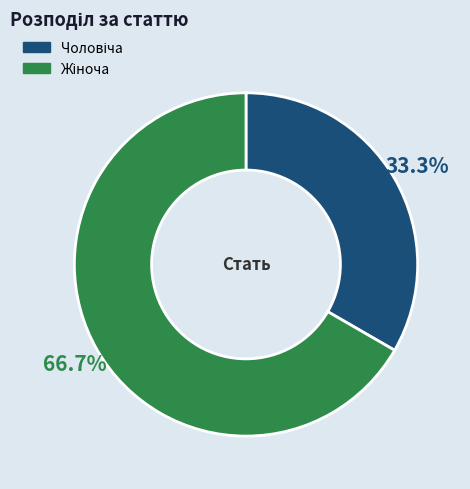

Count the number of slices in the pie.

2